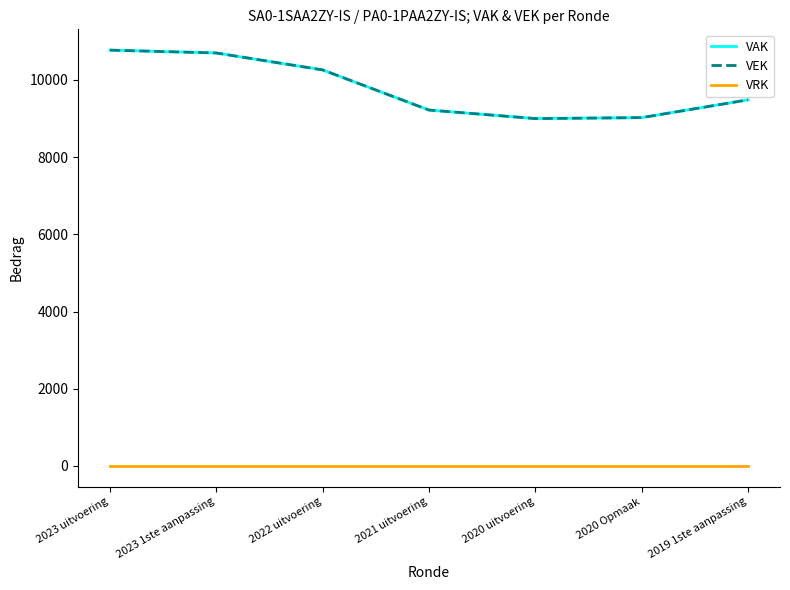

Is this an area chart (filled region under the line)?

No